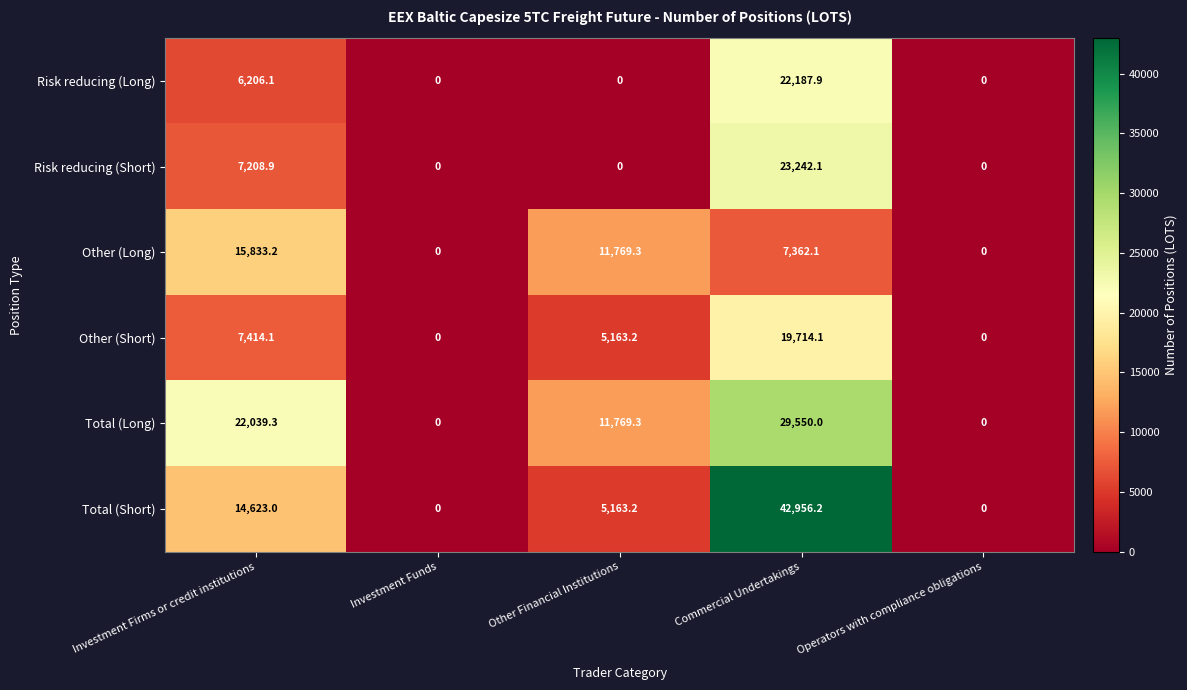

What is the difference between the highest and lowest values at Commercial Undertakings?

35594.1